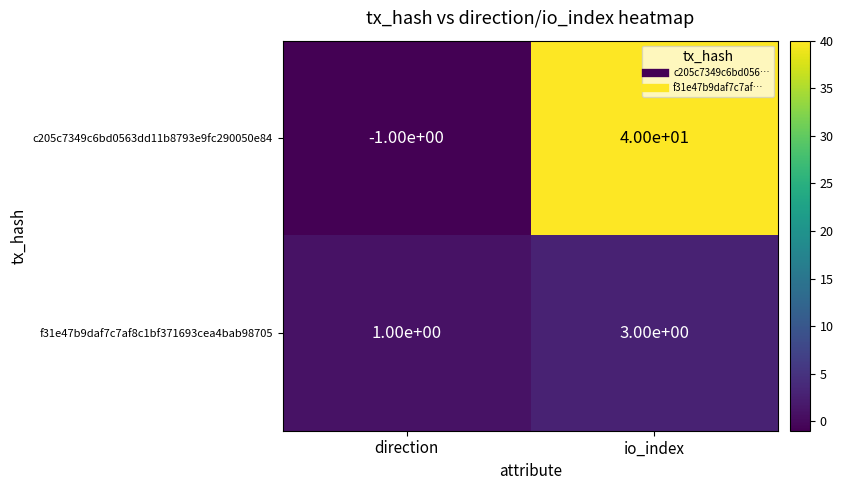

The c205c7349c6bd0563dd11b8793e9fc290050e84 series shows -1 at direction. True or false?

True